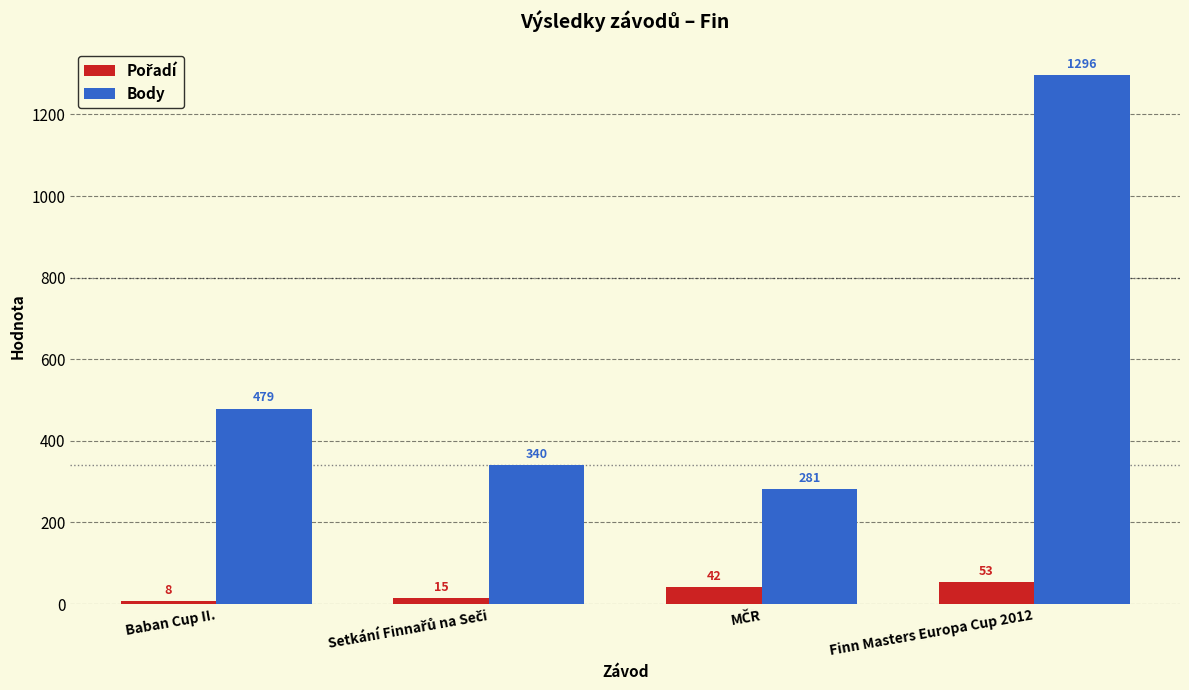

How many groups of bars are there?

4